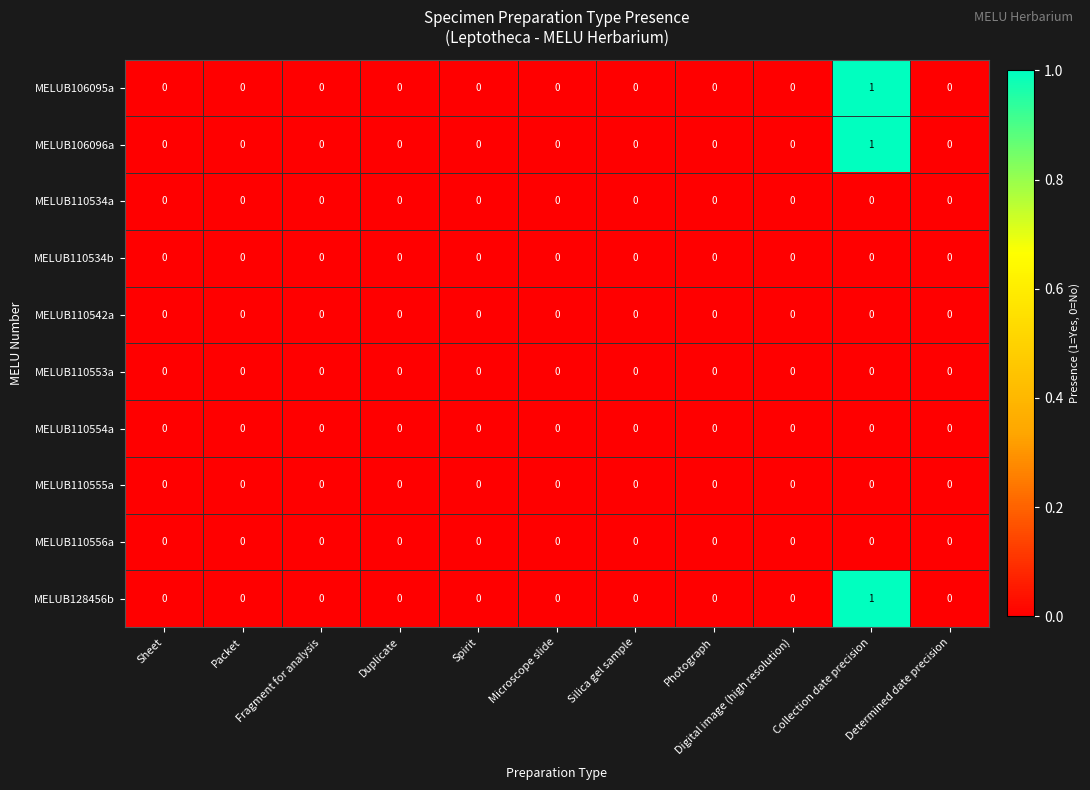

True or false: MELUB110553a has a value of 0 at Collection date precision.

True